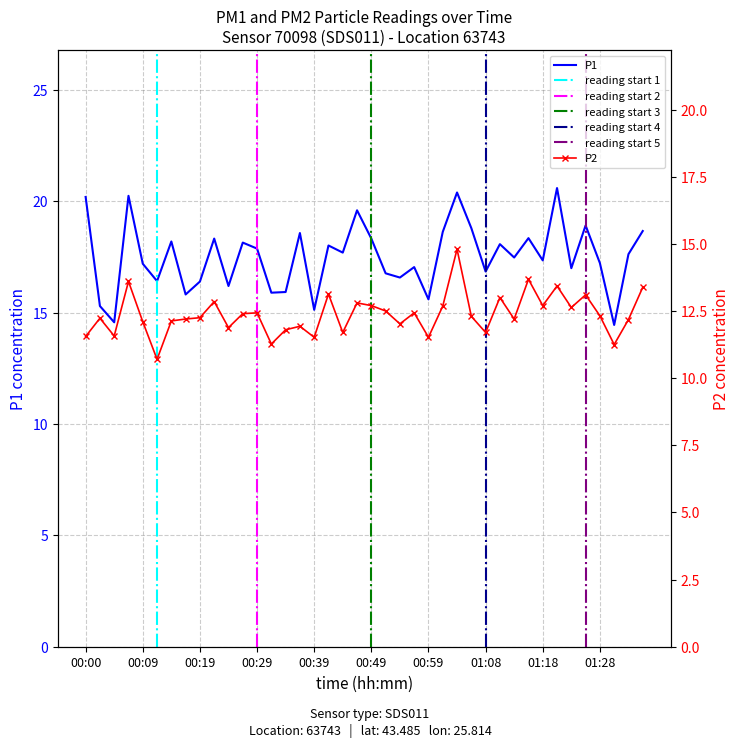

Which series changed the most between 00:27 and 00:34?

P1